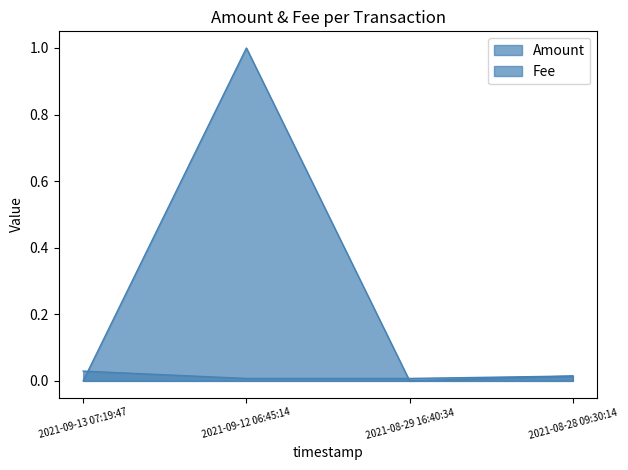

The Fee series shows 0.0 at 2021-08-28 09:30:14. True or false?

False